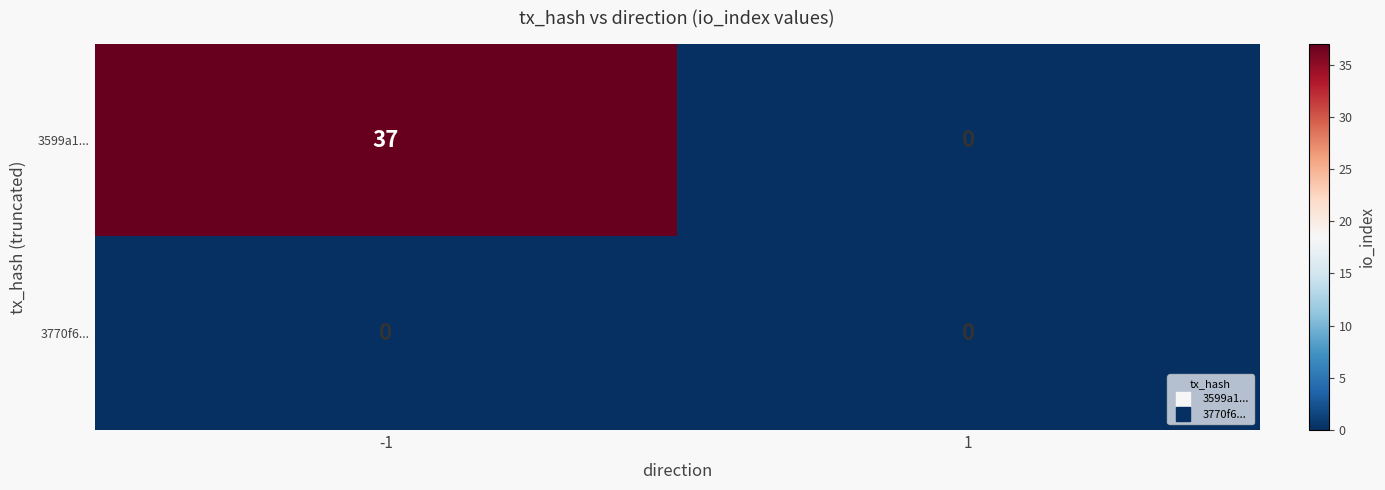

How many data points does each series have?

2